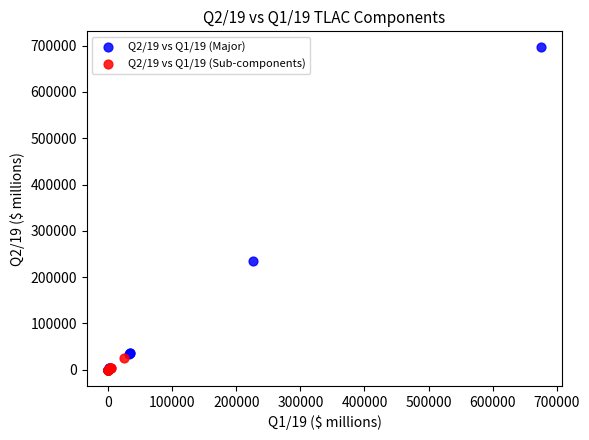

Which series has the widest spread of Y values?

Q2/19 vs Q1/19 (Major)